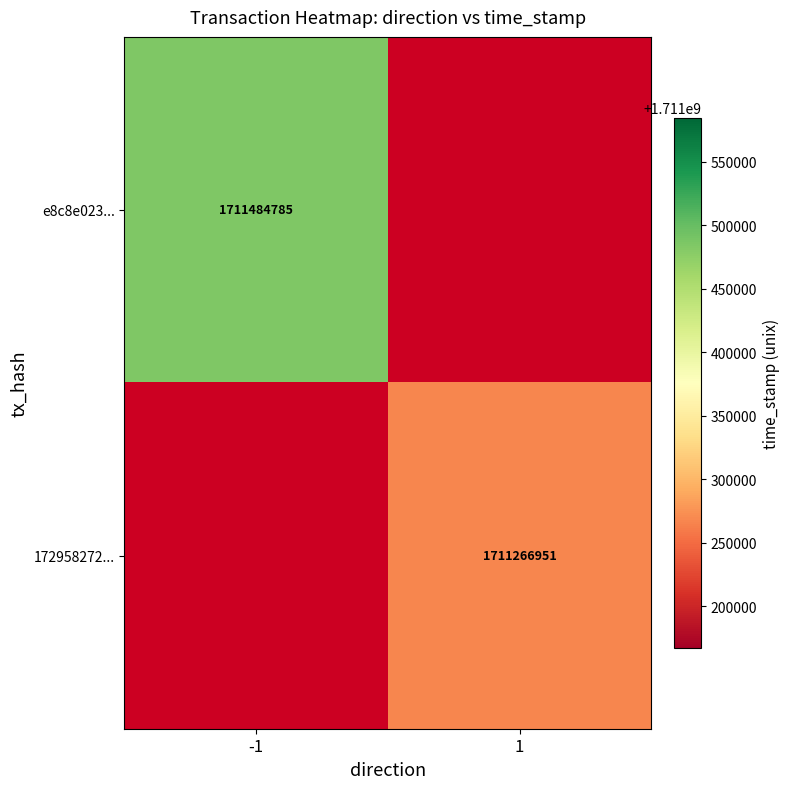

The 172958272... series shows 963983660 at 1. True or false?

False